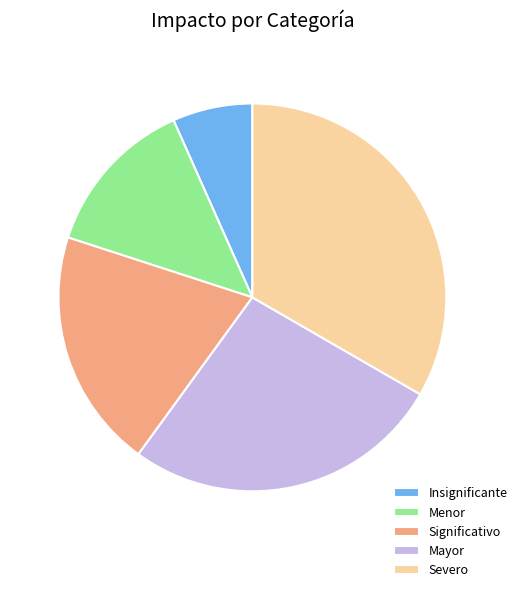

Is the sum of Severo and Significativo greater than half?

Yes